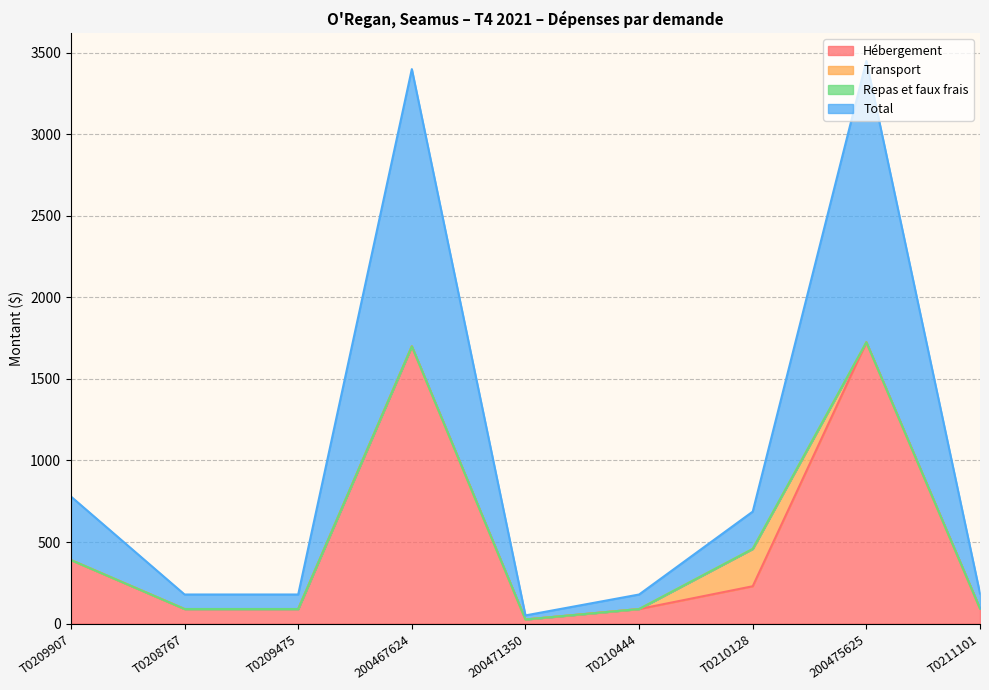

Is the value of Total at T0209475 greater than the value of Hébergement at T0209475?

Yes